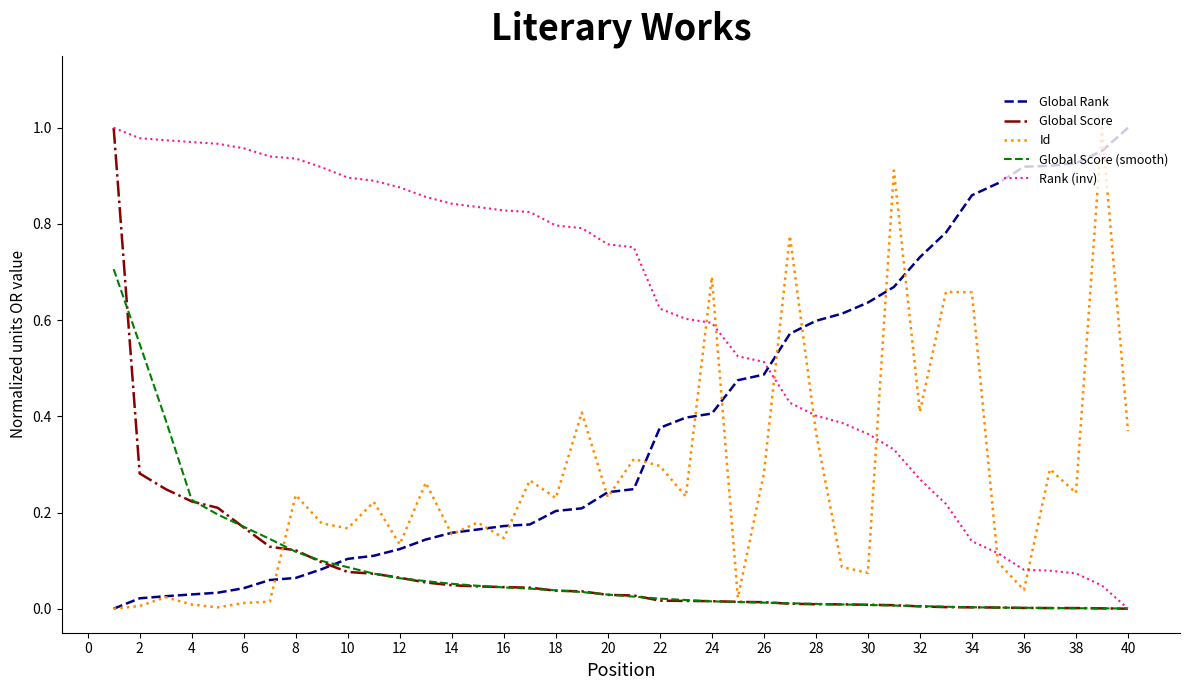

Which series has the largest total across all categories?

Rank (inv)